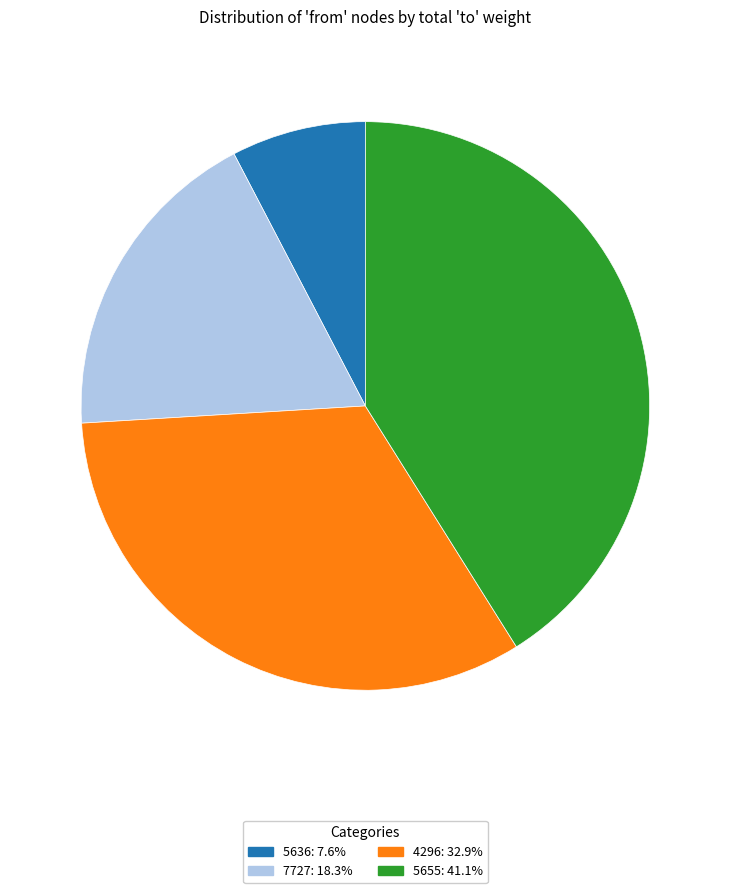

Do 5636: 7.6% and 5655: 41.1% together represent more than half of the pie?

No